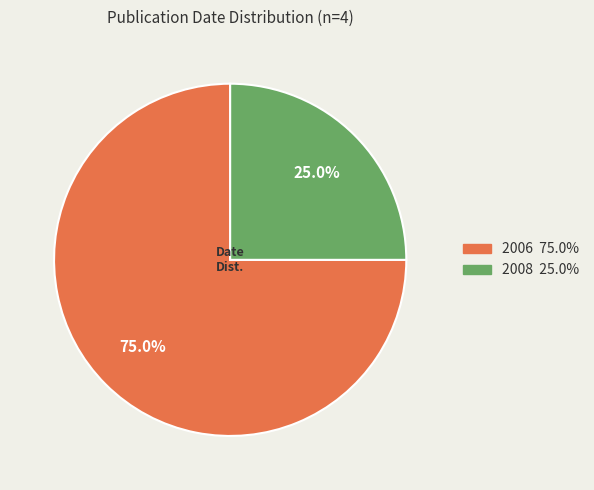

Is there a majority slice in this chart?

Yes